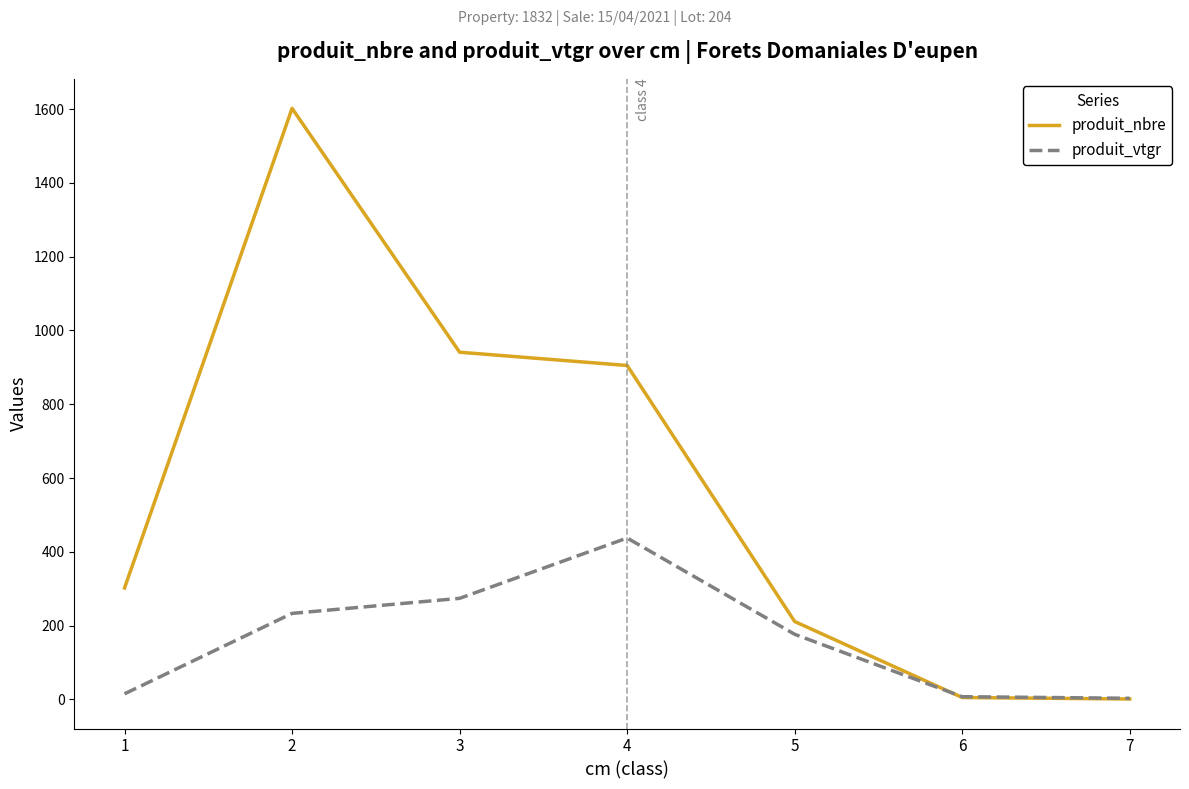

How many lines are shown in the chart?

2